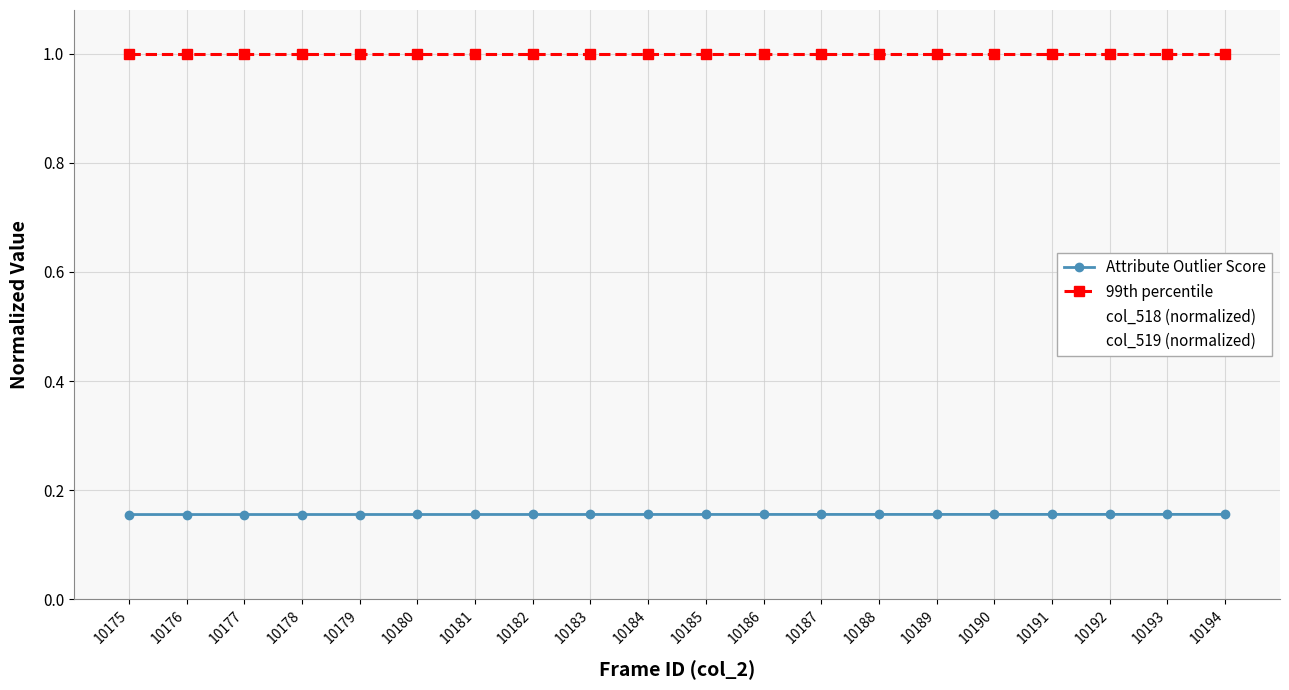

How many distinct data groups are displayed?

4